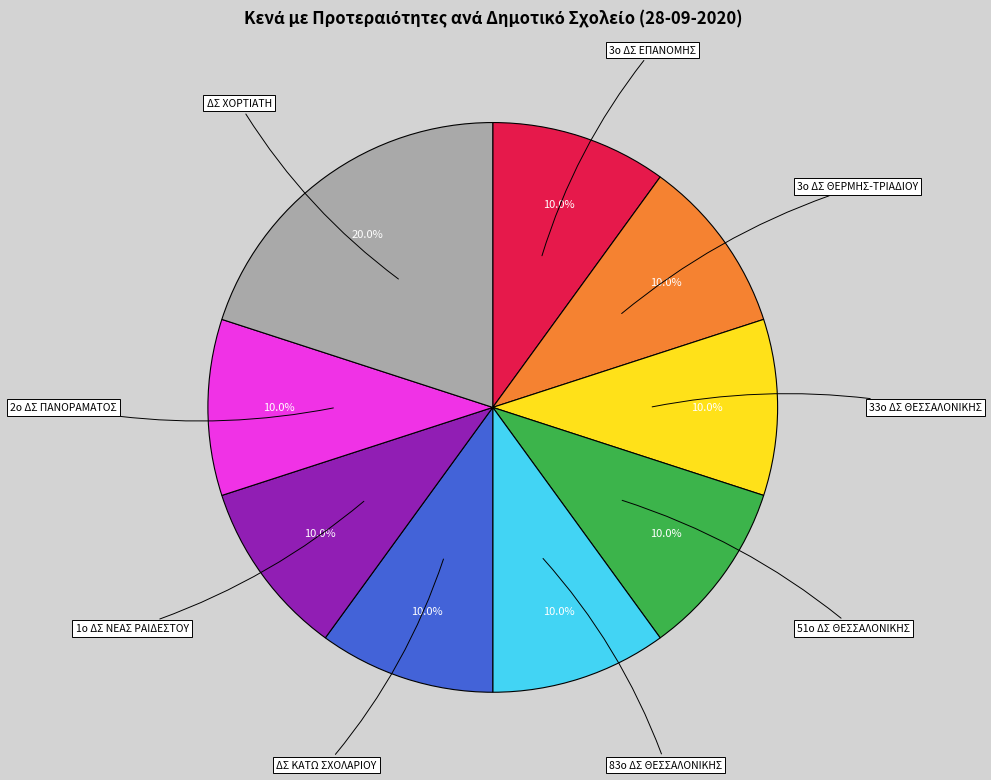

True or false: ΔΣ ΚΑΤΩ ΣΧΟΛΑΡΙΟΥ accounts for 25% of the total.

False